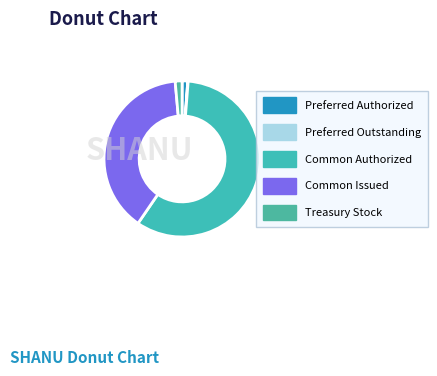

Rank the categories by value from highest to lowest.

Common Authorized, Common Issued, Treasury Stock, Preferred Authorized, Preferred Outstanding